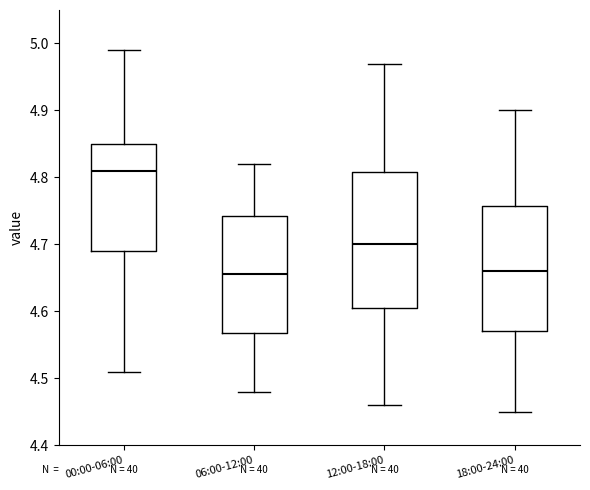

Where is the upper edge of the box for 12:00-18:00 on the y-axis? The values are not printed on the chart, so give them approximately, as read against the axis.

4.81